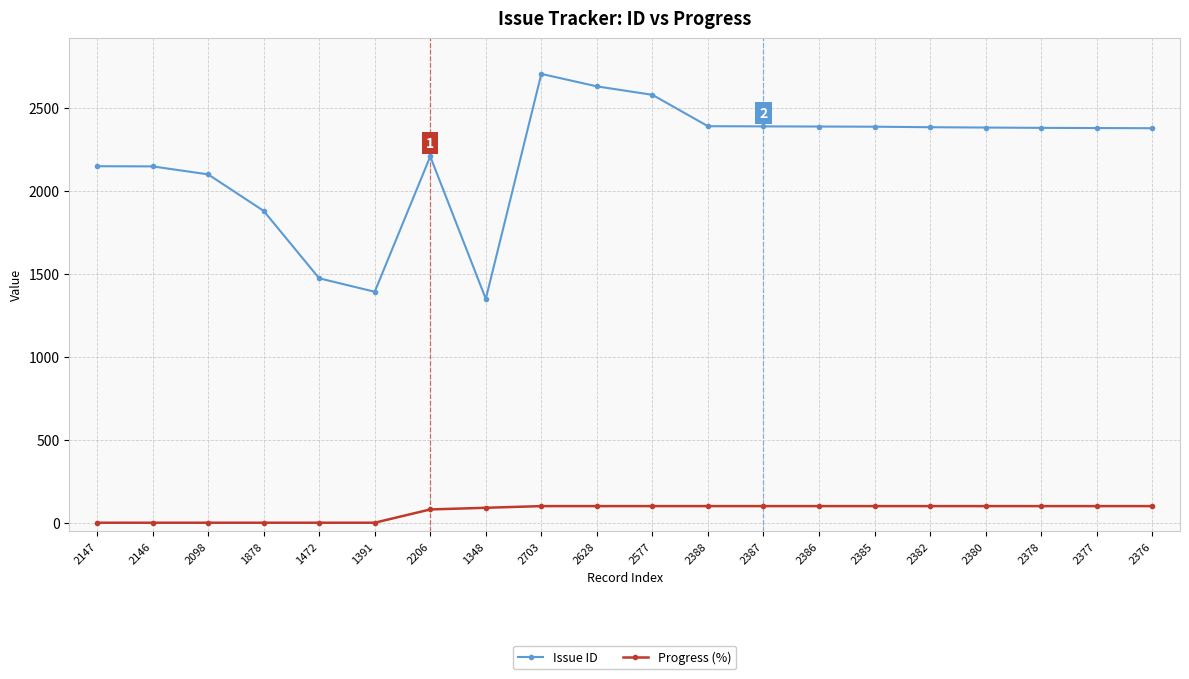

What is the spread (max minus min) of values at 2377?

2277